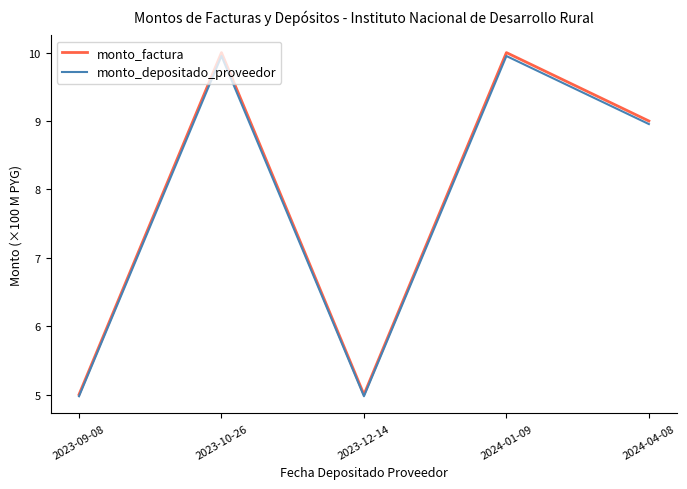

What is the smallest value displayed?

5.0